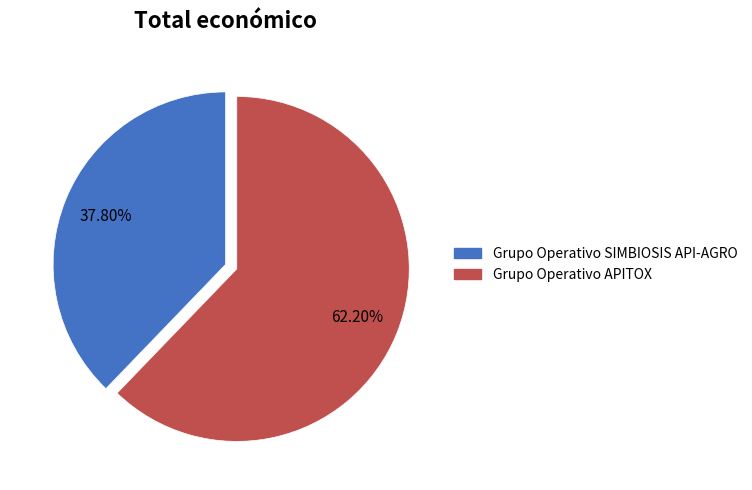

Rank the categories by value from highest to lowest.

Grupo Operativo APITOX, Grupo Operativo SIMBIOSIS API-AGRO